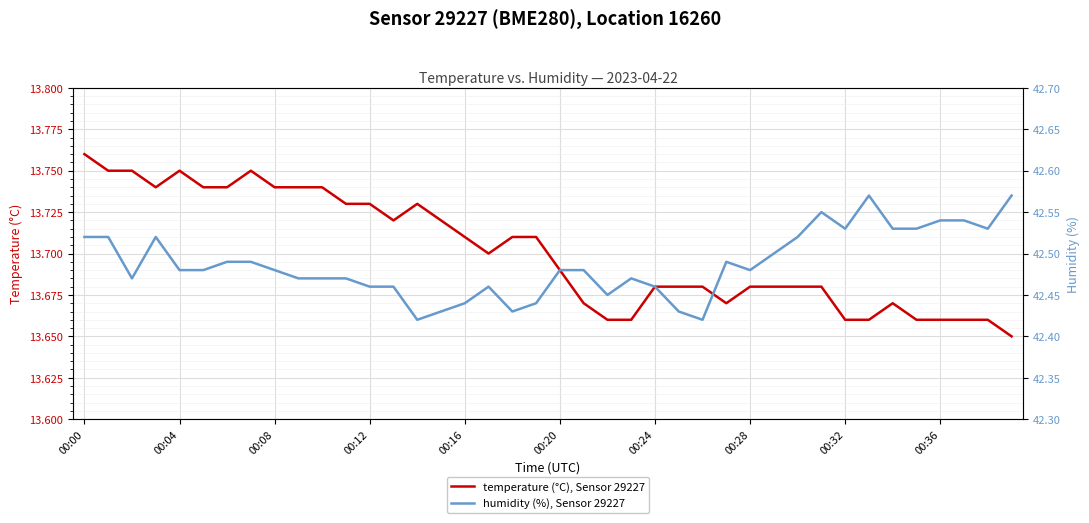

Which category has the highest value in the temperature (°C), Sensor 29227 series?

00:00